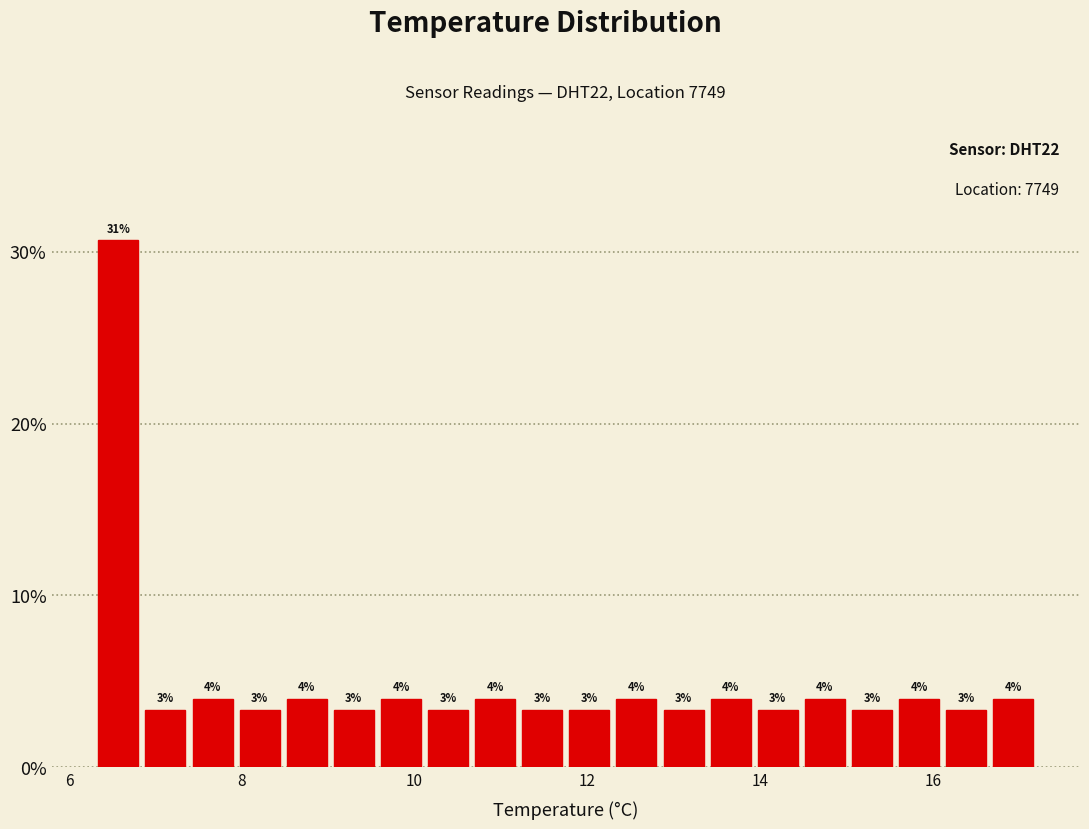

Around what value on the x-axis is the tallest bar? Give the approximate position of its centre, as read against the axis.

6.6